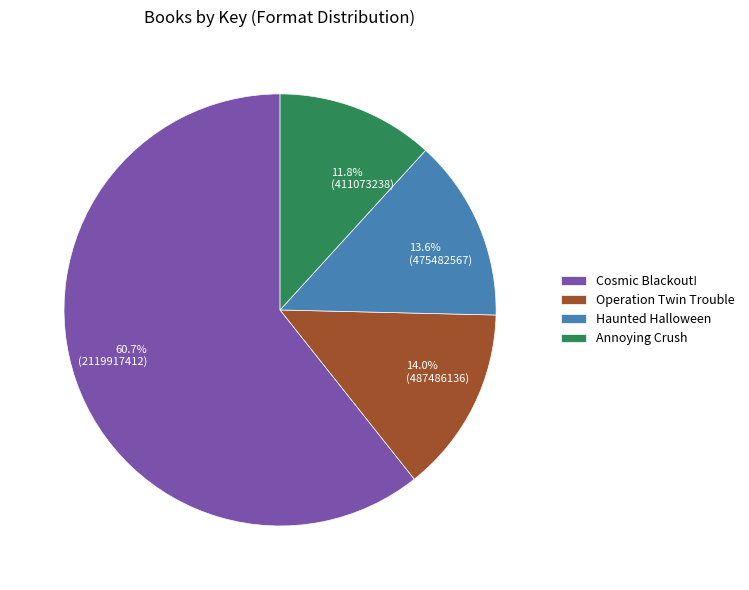

The Haunted Halloween slice represents 14% of the pie. True or false?

True